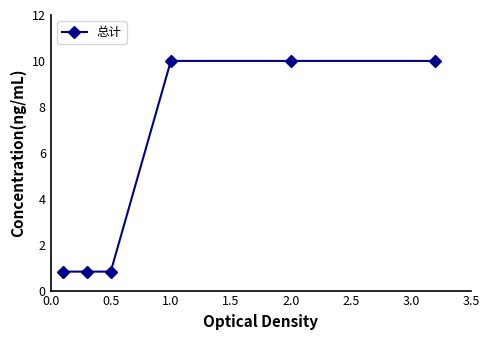

What is the average value?

5.4